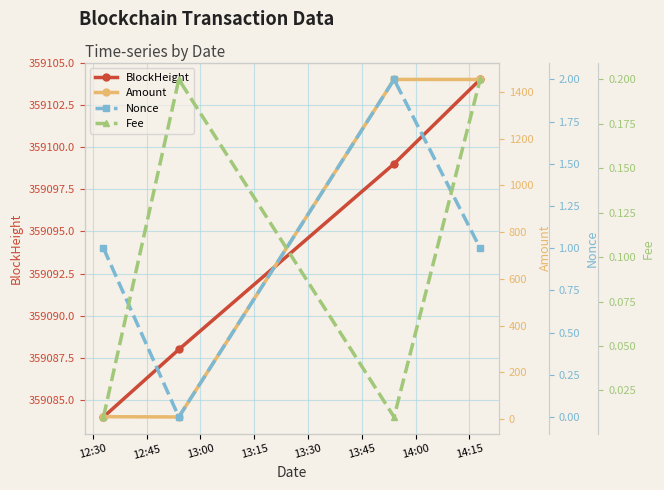

In Amount, how many points are lower than both neighbors (excluding endpoints)?

1